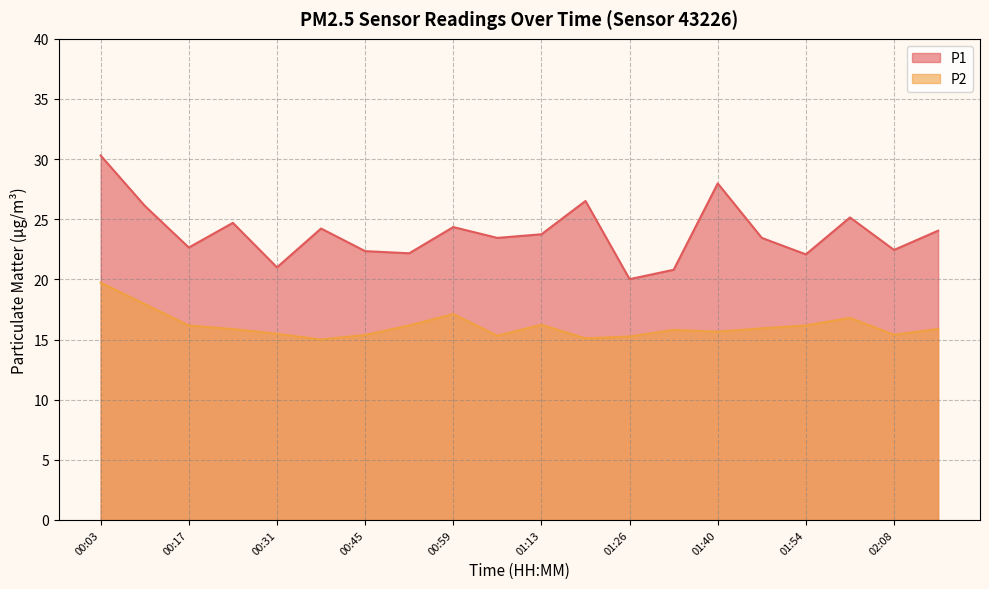

Is it true that P1 equals 6.0 at 01:33?

False